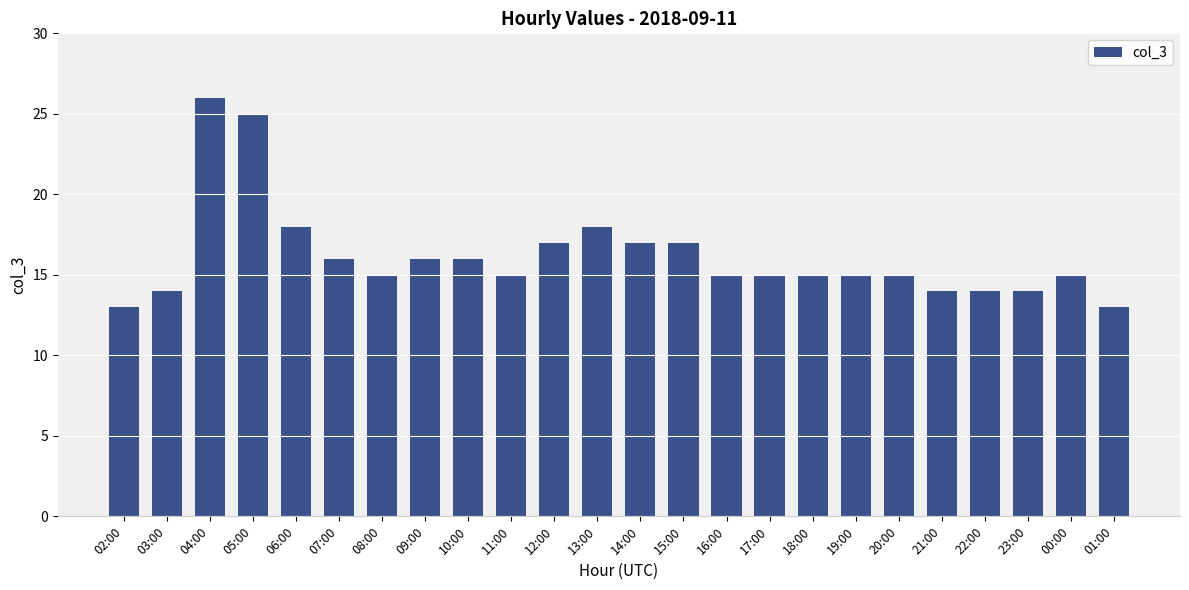

What is the average value?

16